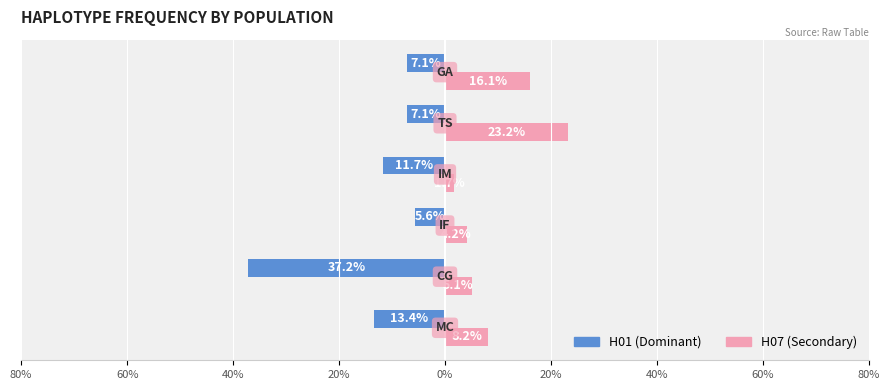

Reading left to right, what are all the values shown in this chart?

H01 (Dominant): -13.4	-37.2	-5.6	-11.7	-7.1	-7.1
H07 (Secondary): 8.2	5.1	4.2	1.7	23.2	16.1